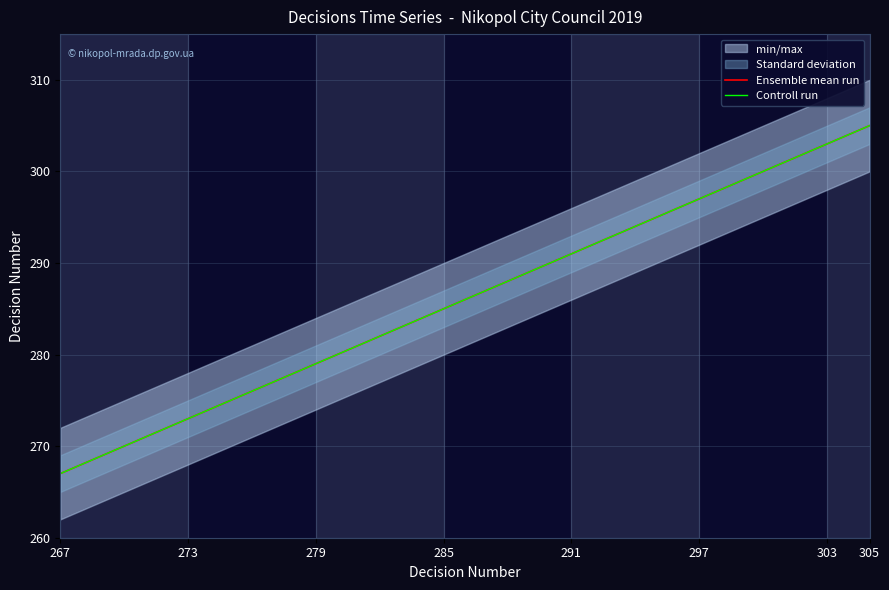

What position from the left is 285?

4